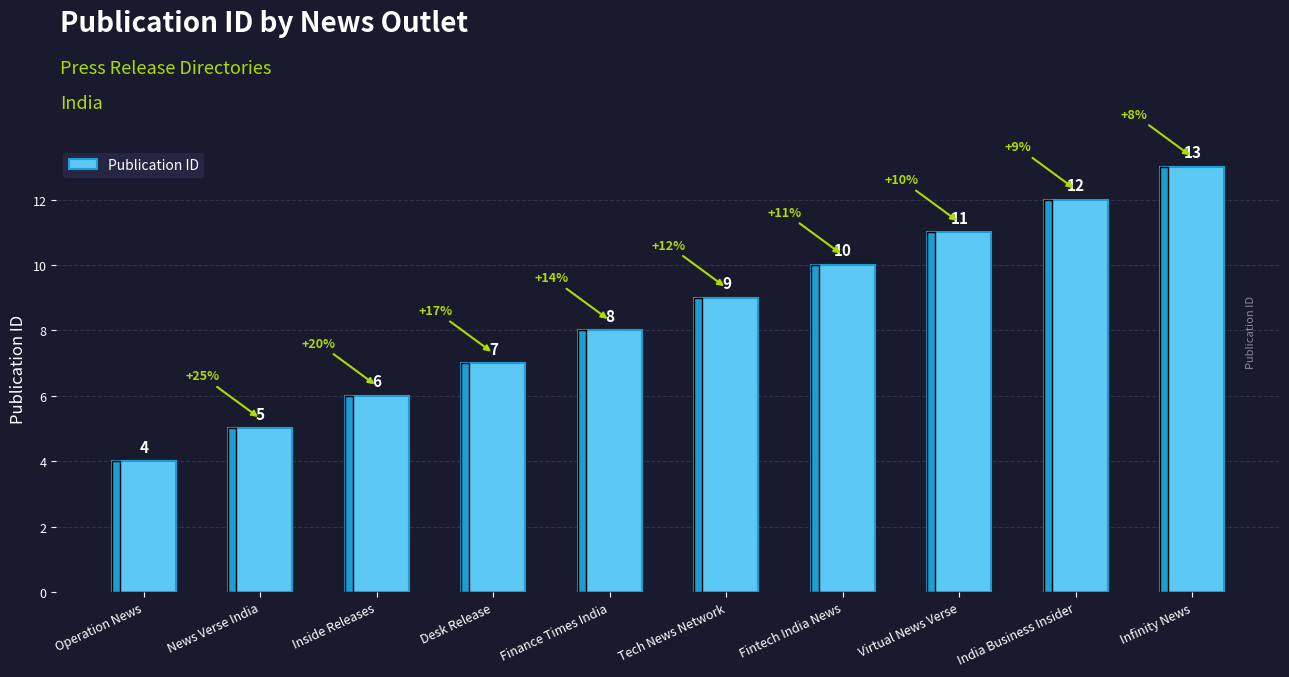

What is the difference between the values at Inside Releases and India Business Insider?

6